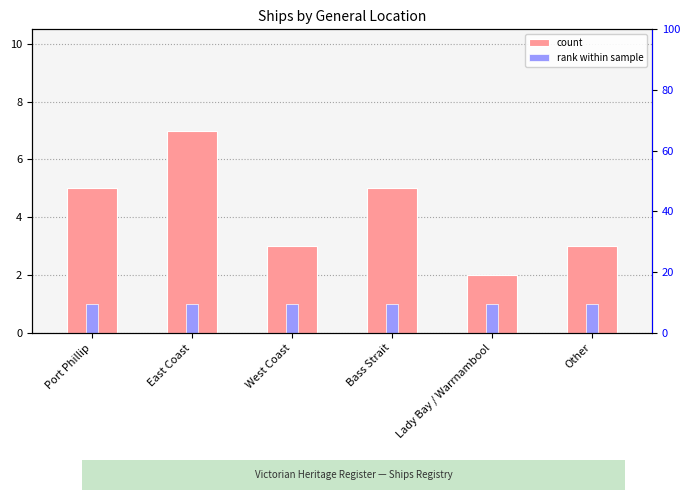

What is the greatest value displayed?

7